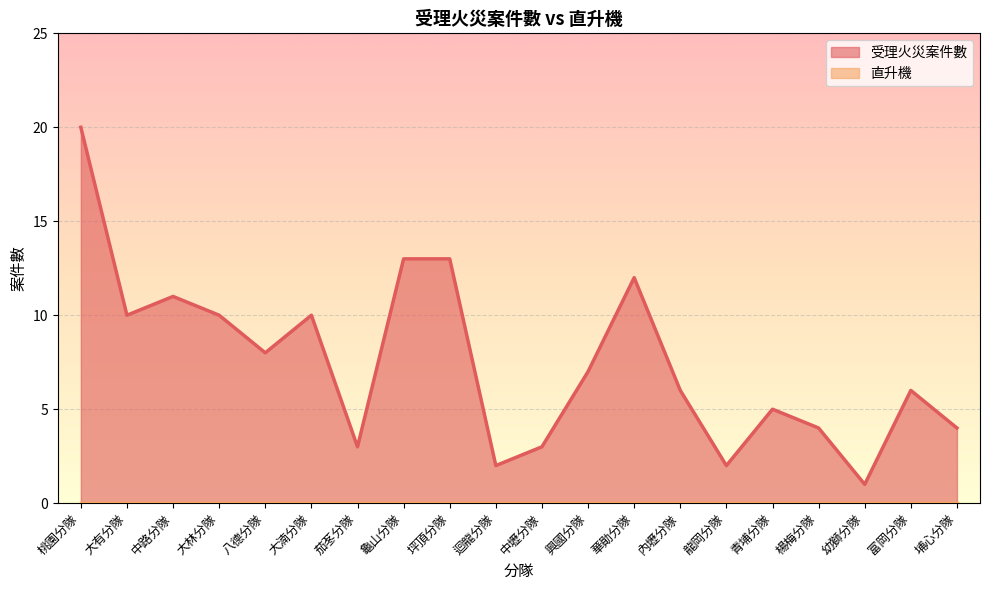

How many lines are shown in the chart?

2